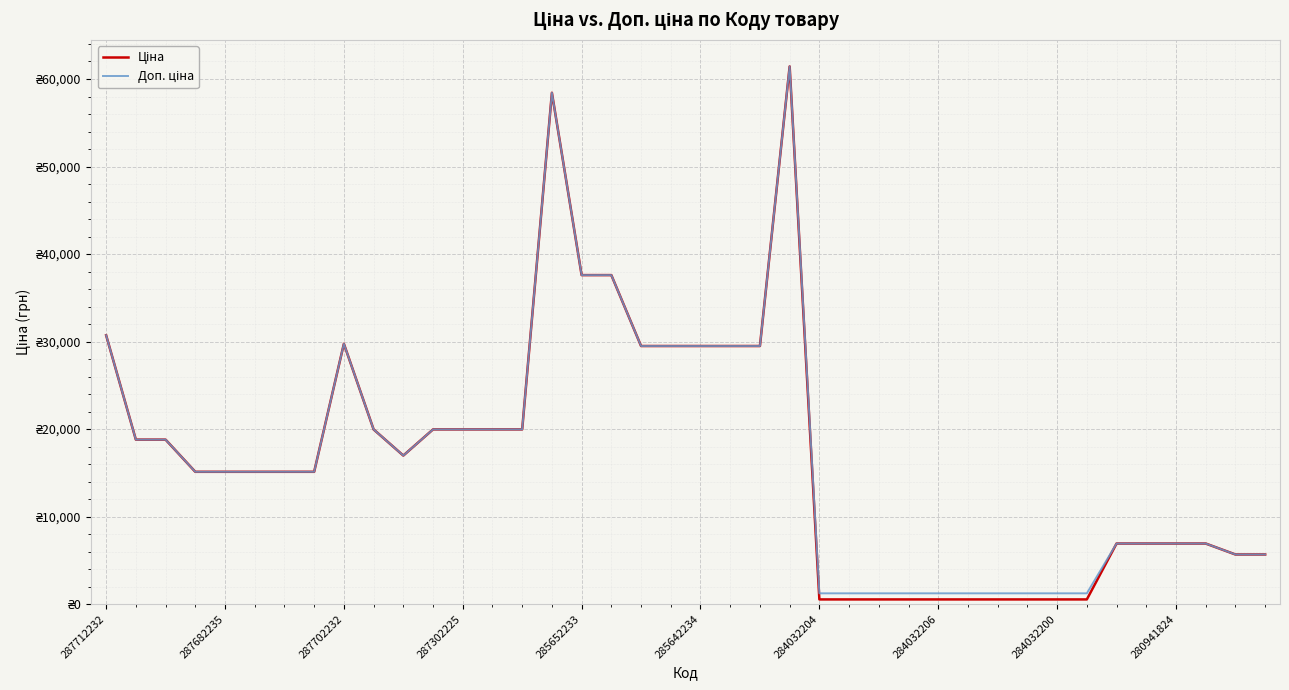

At how many categories does at least one series exceed 57443?

2